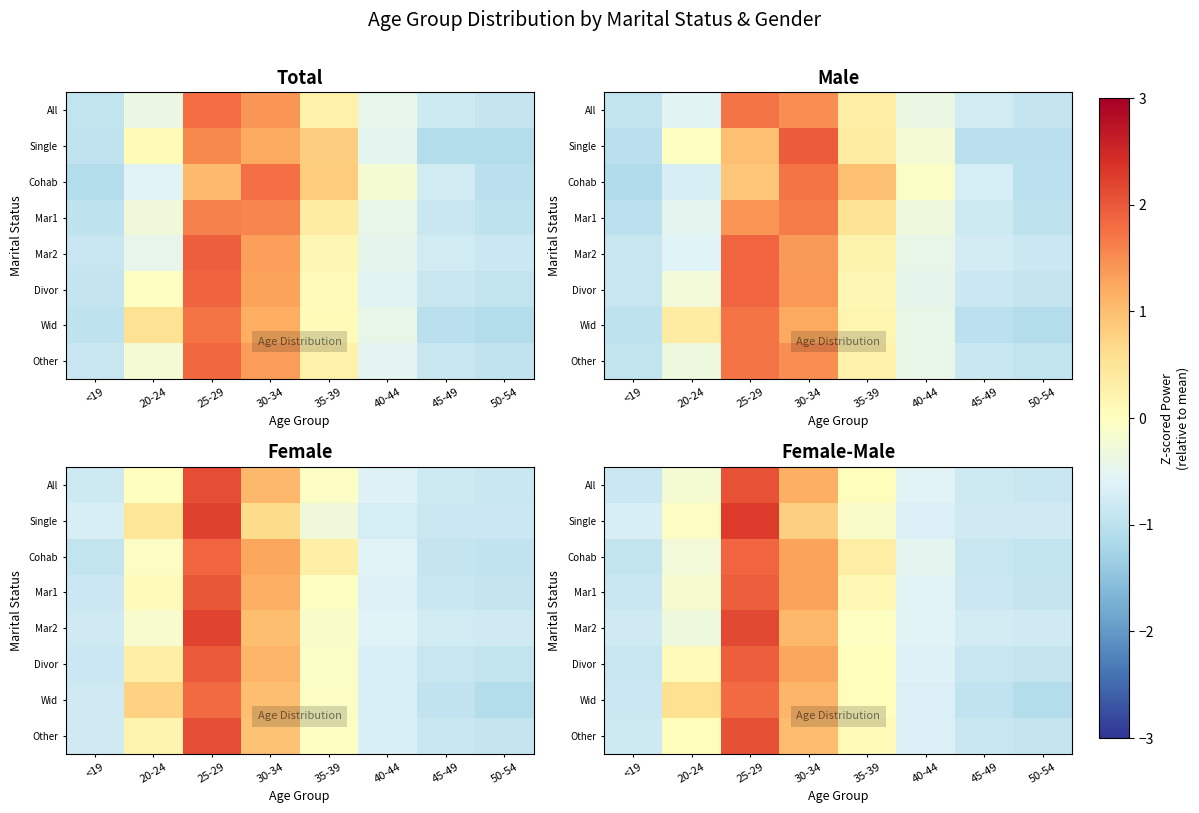

True or false: Wid has a value of 0.0 at 35-39.

False